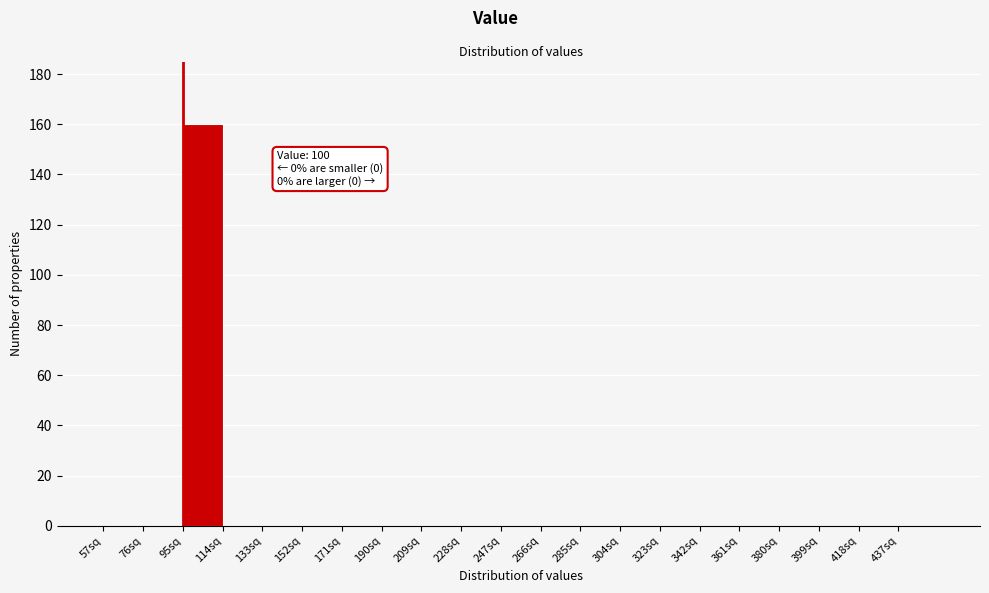

Which range on the x-axis has the tallest bar?

95 to 114